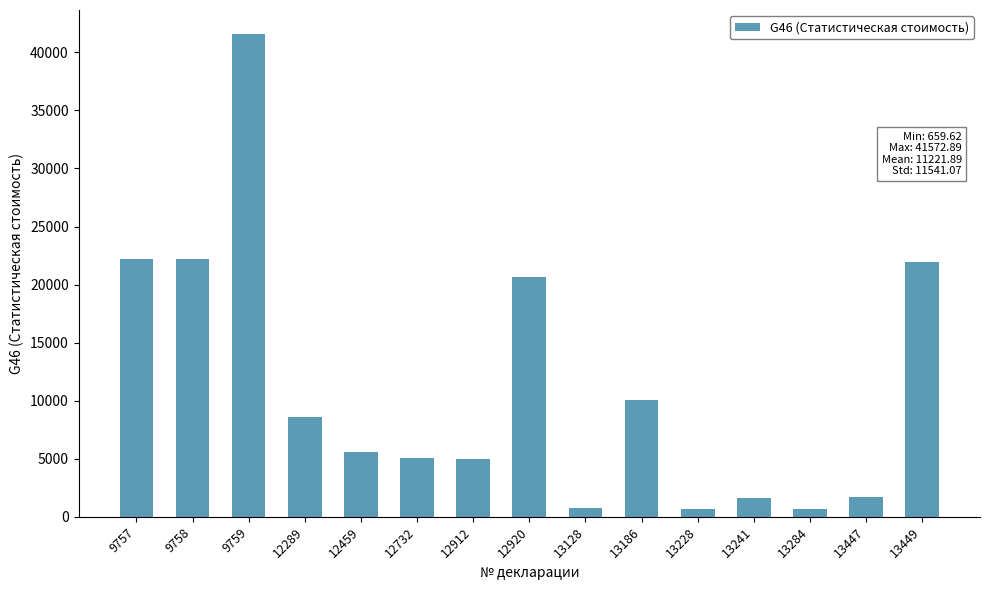

What is the change in value from 9759 to 12459?

-35989.0